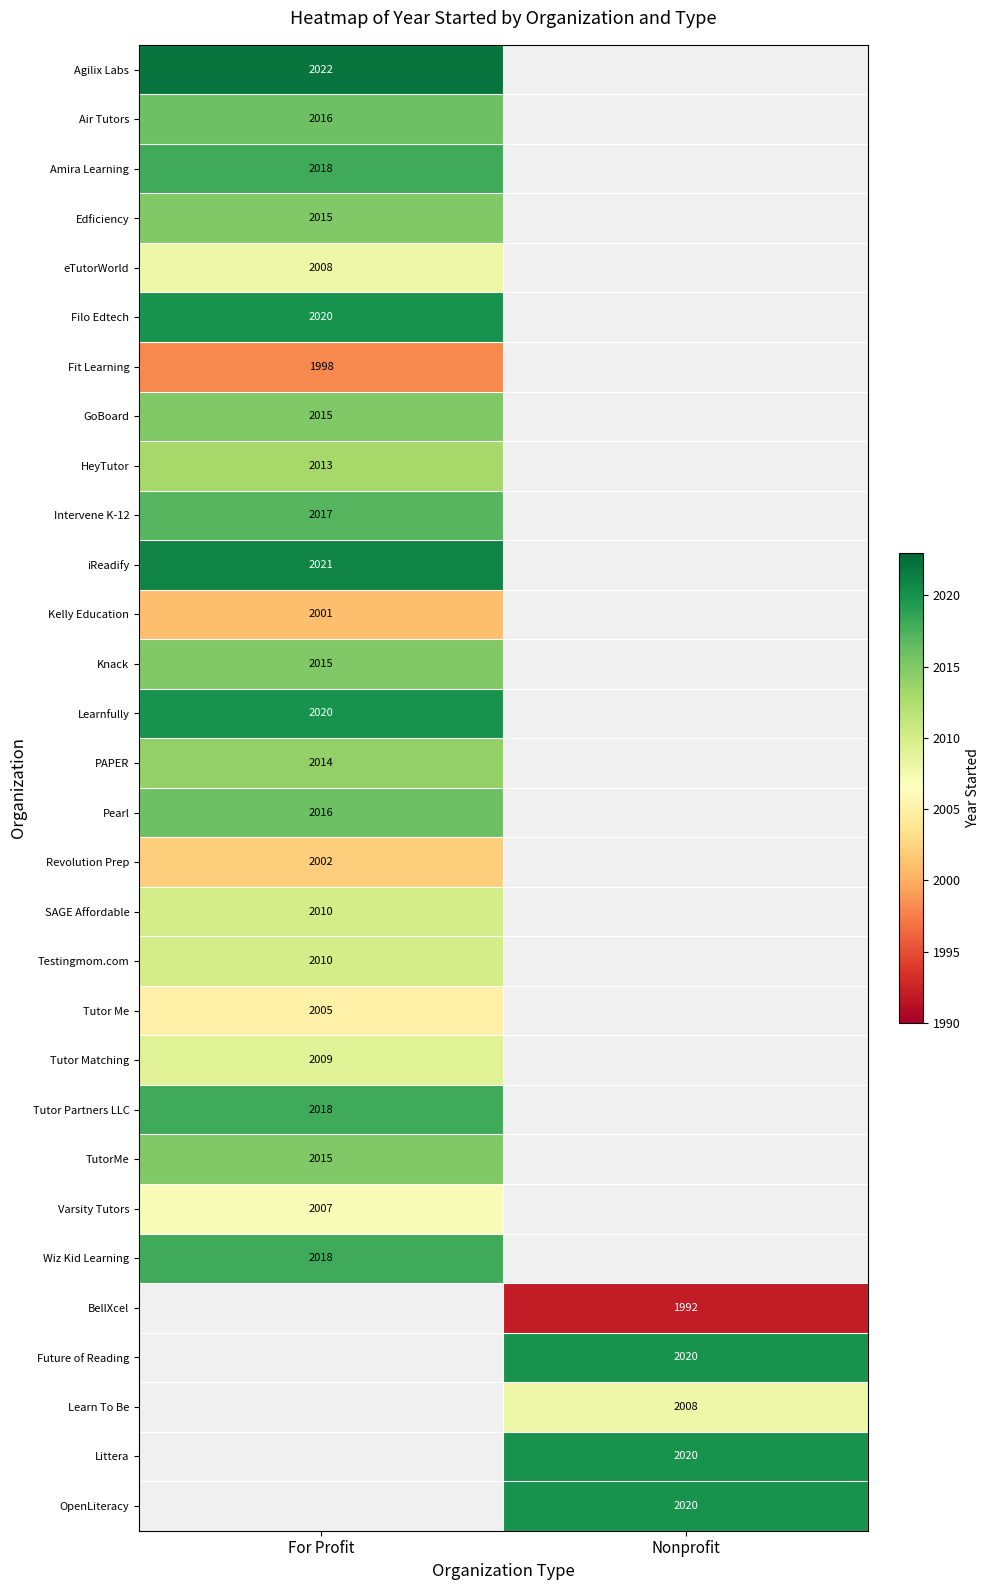

How many values in PAPER are above zero?

1